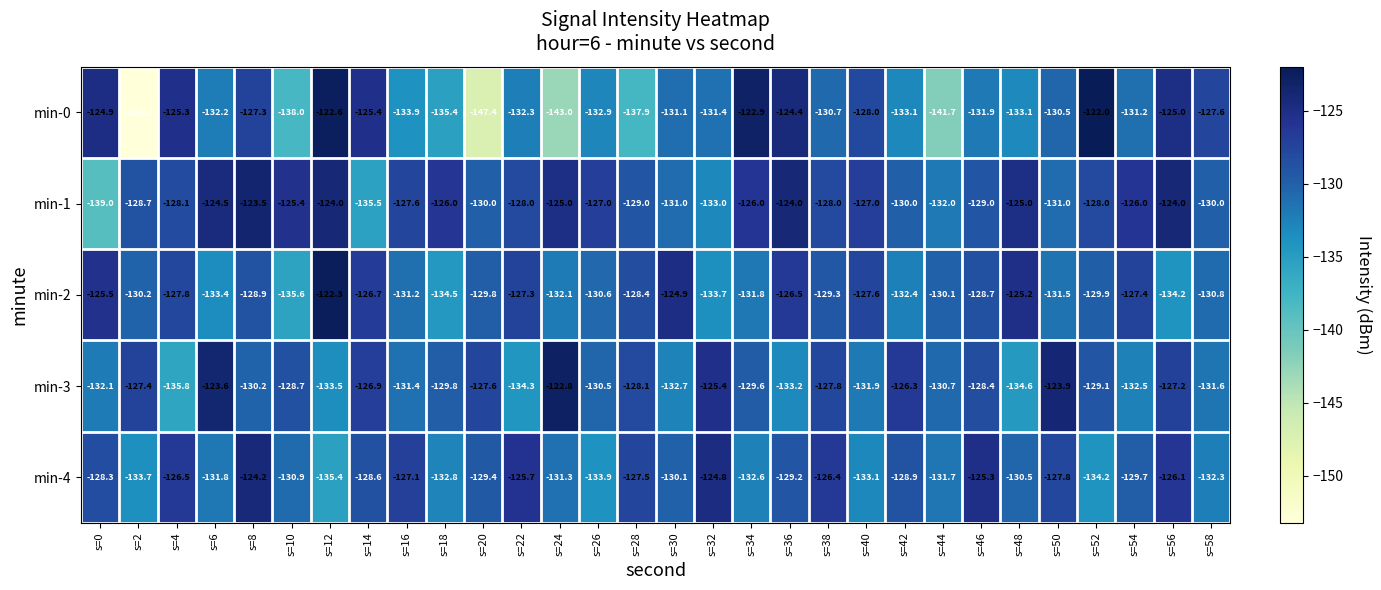

What is the total value across all series at s=12?

-637.8